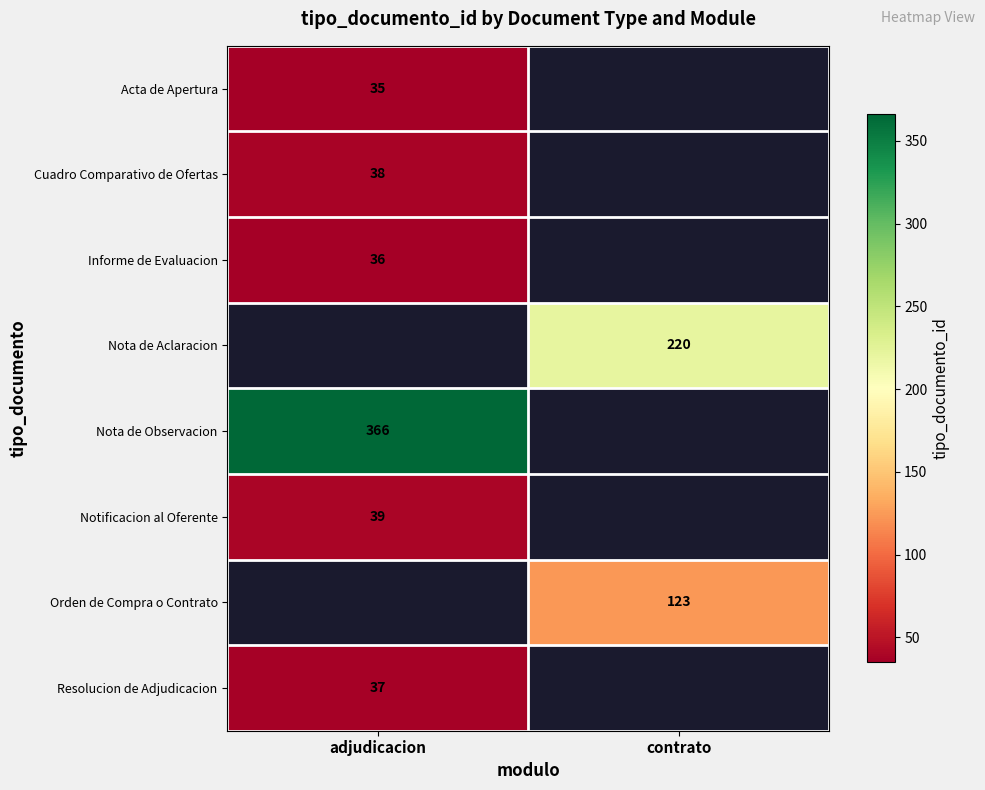

What is the spread (max minus min) of values at adjudicacion?

331.0